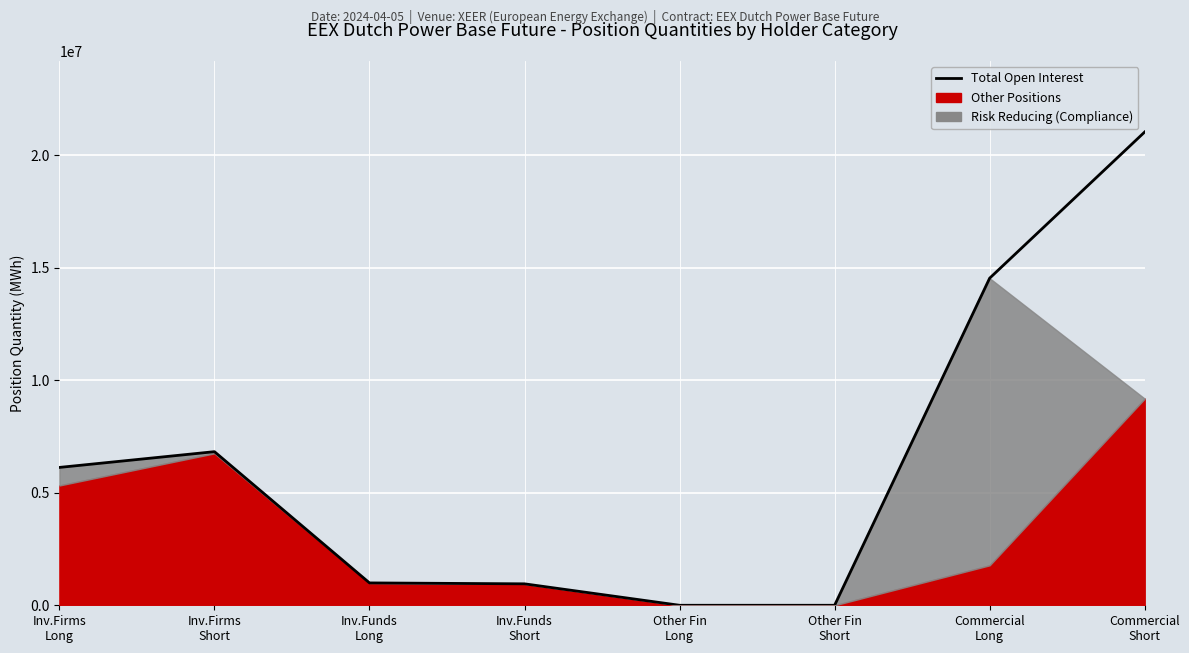

What is the change in value from Inv.Firms
Long to Other Fin
Long?

-6129428